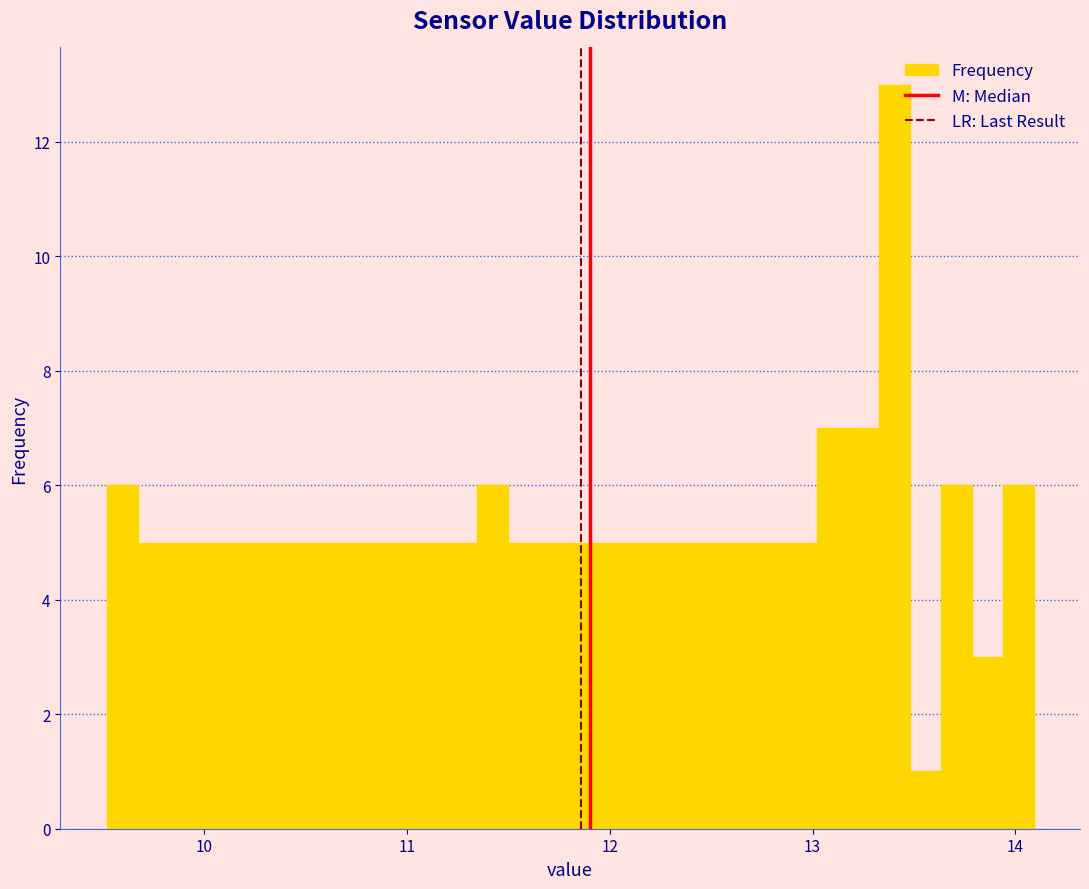

Read against the x-axis, roughly where is the centre of the tallest bar?

13.4